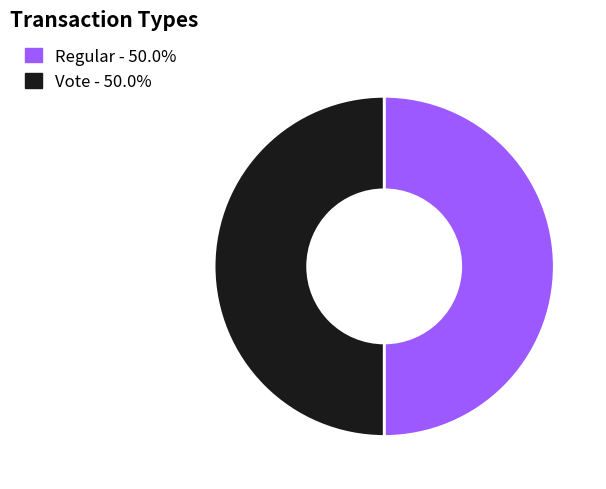

Do Regular and Vote together represent more than half of the pie?

Yes